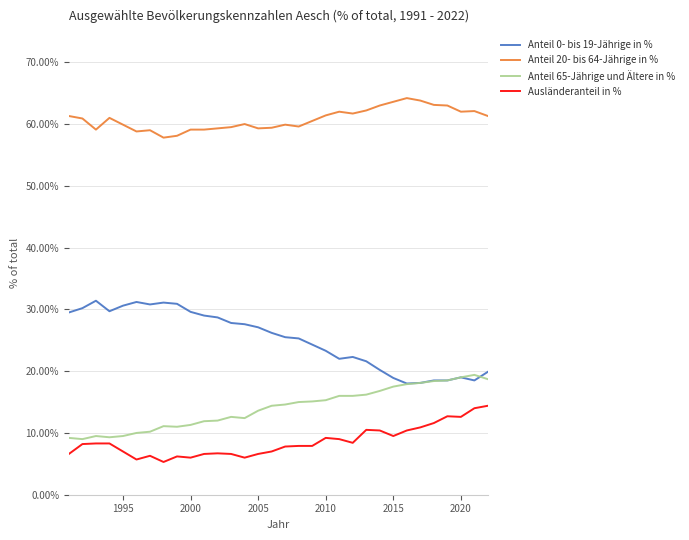

Which series has the largest total across all categories?

Anteil 20- bis 64-Jährige in %